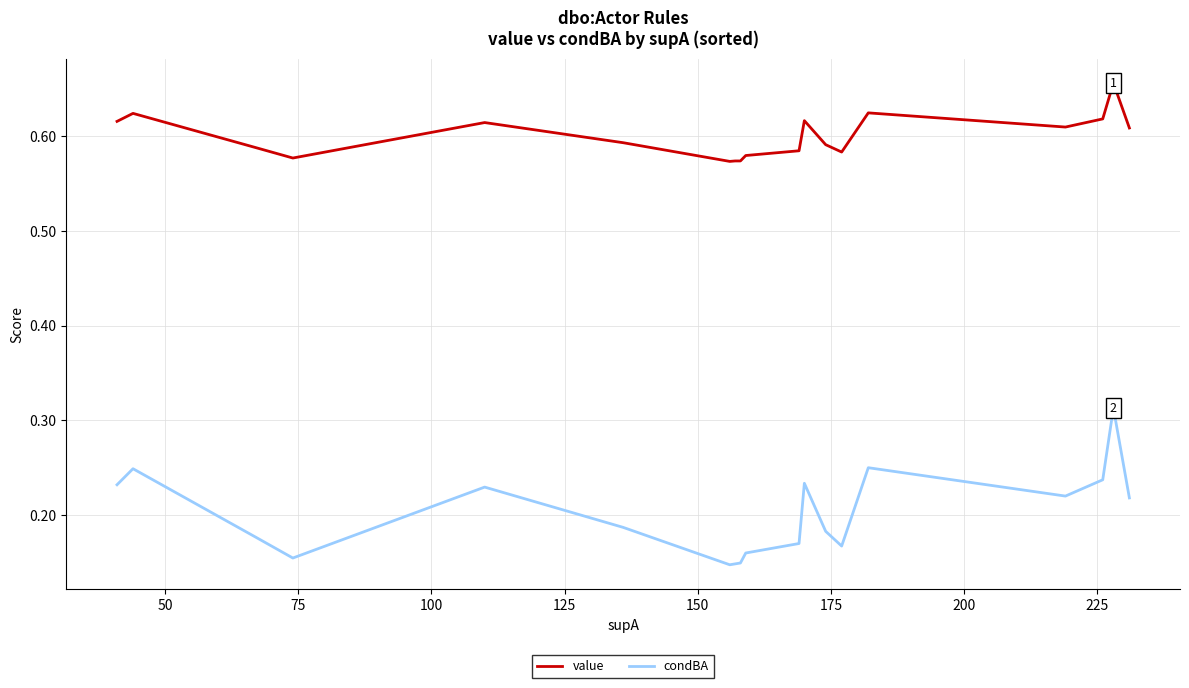

Which series has the largest range (max minus min)?

condBA